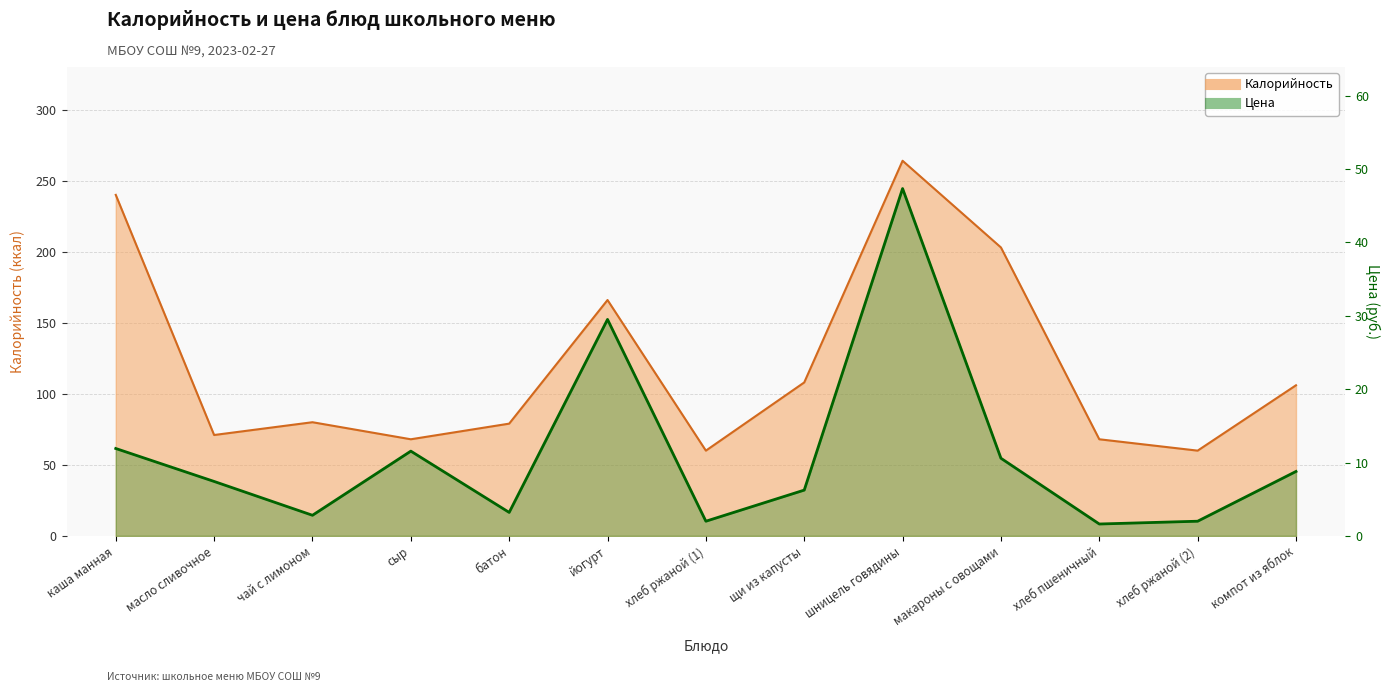

Is it true that Калорийность equals 170.0 at компот из яблок?

False